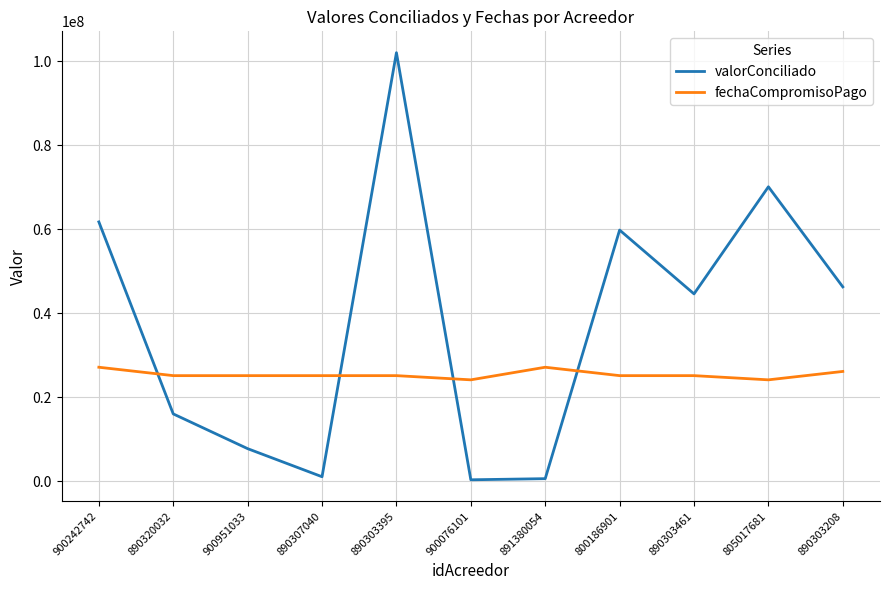

Is the value of fechaCompromisoPago at 890320032 greater than the value of valorConciliado at 891380054?

Yes